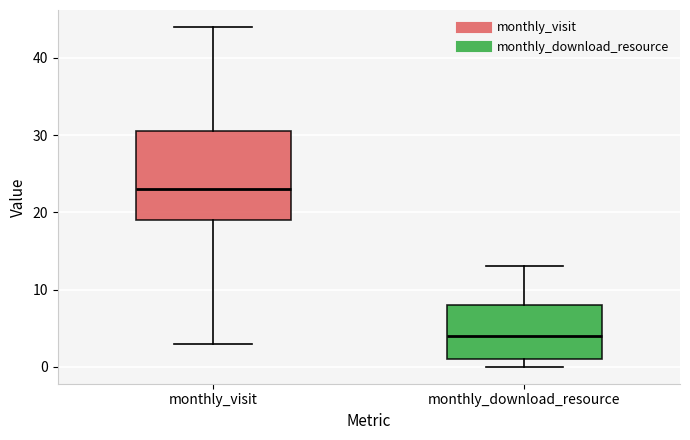

Which box has the highest median line?

monthly_visit